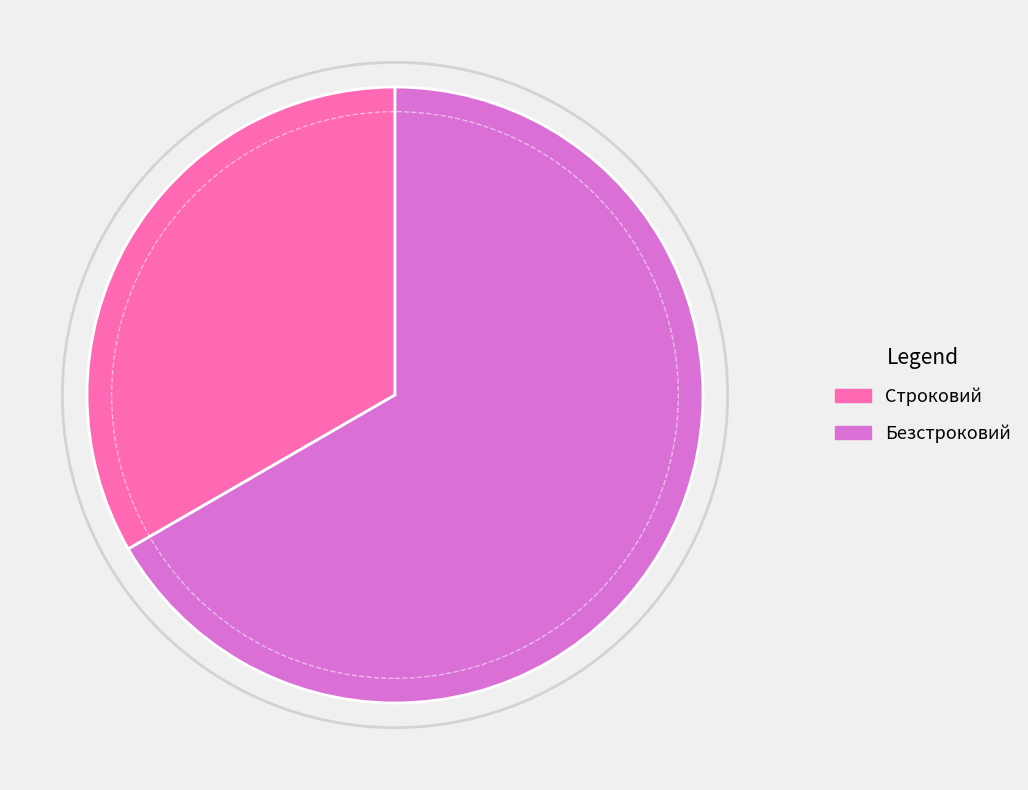

Between Безстроковий and Строковий, which is larger?

Безстроковий